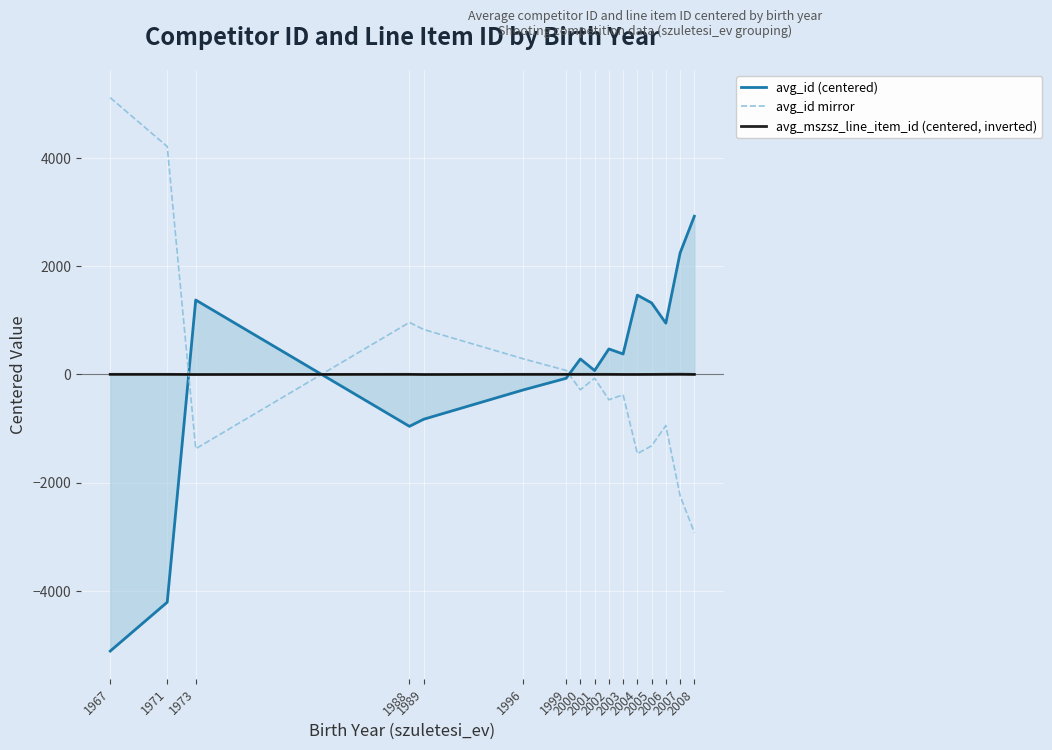

How many lines are shown in the chart?

3